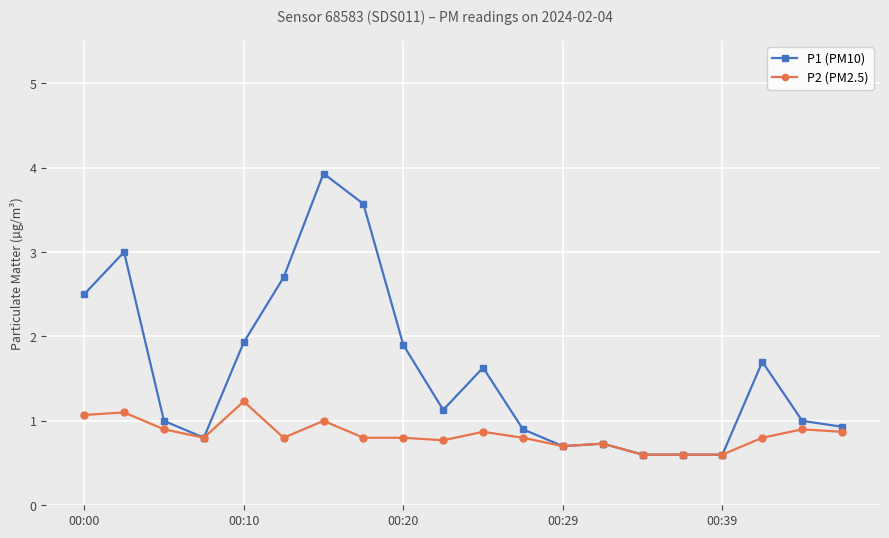

Which series has the widest spread of values?

P1 (PM10)